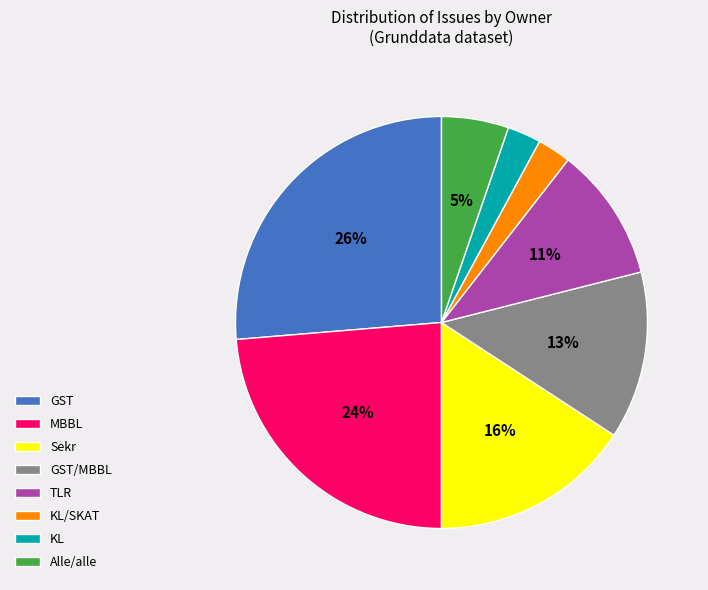

Is there any slice that represents more than half of the pie?

No